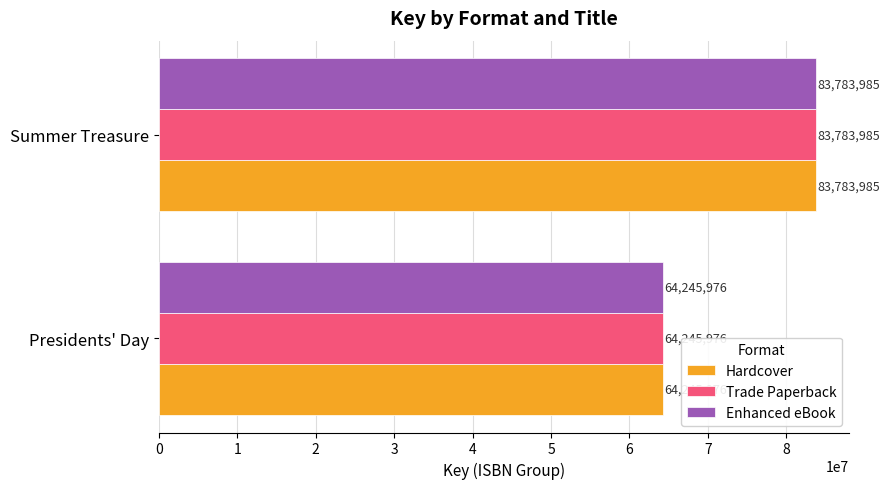

The Enhanced eBook series shows 28153582 at Presidents' Day. True or false?

False